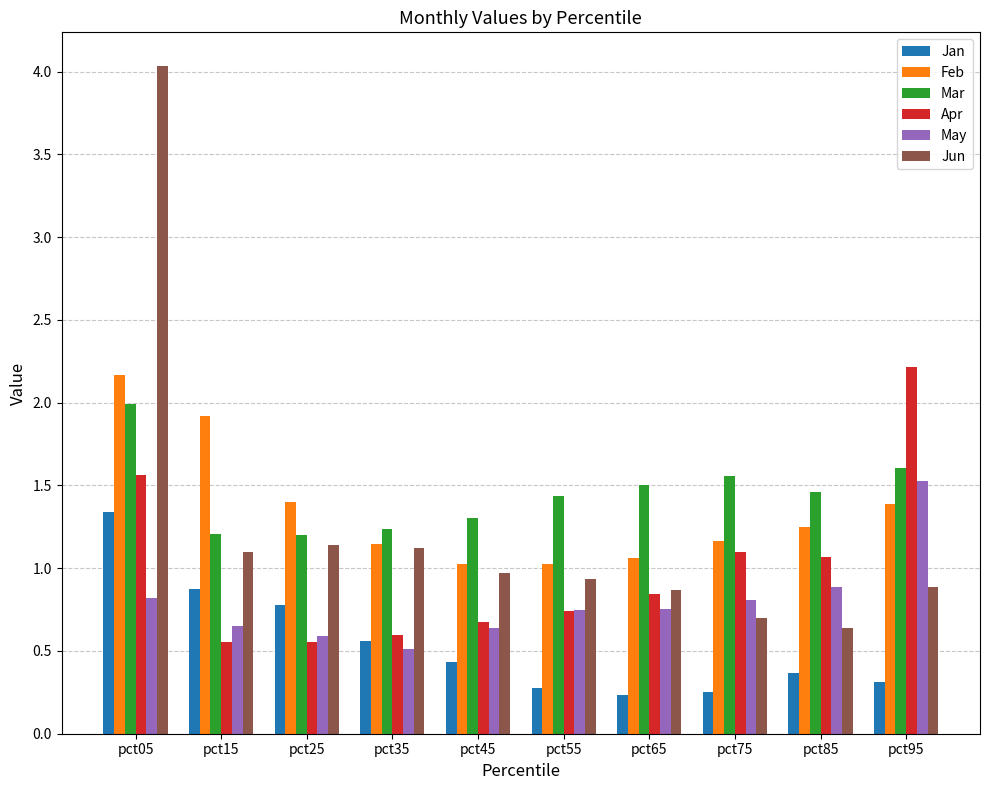

The value of Apr at pct45 is 0.7. True or false?

True